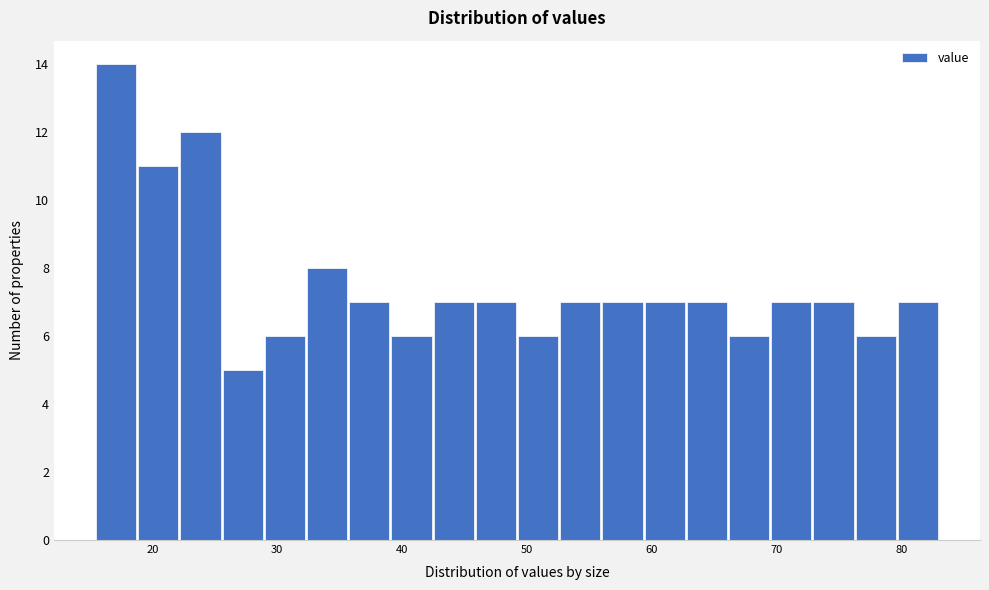

Read against the x-axis, roughly where is the centre of the tallest bar?

17